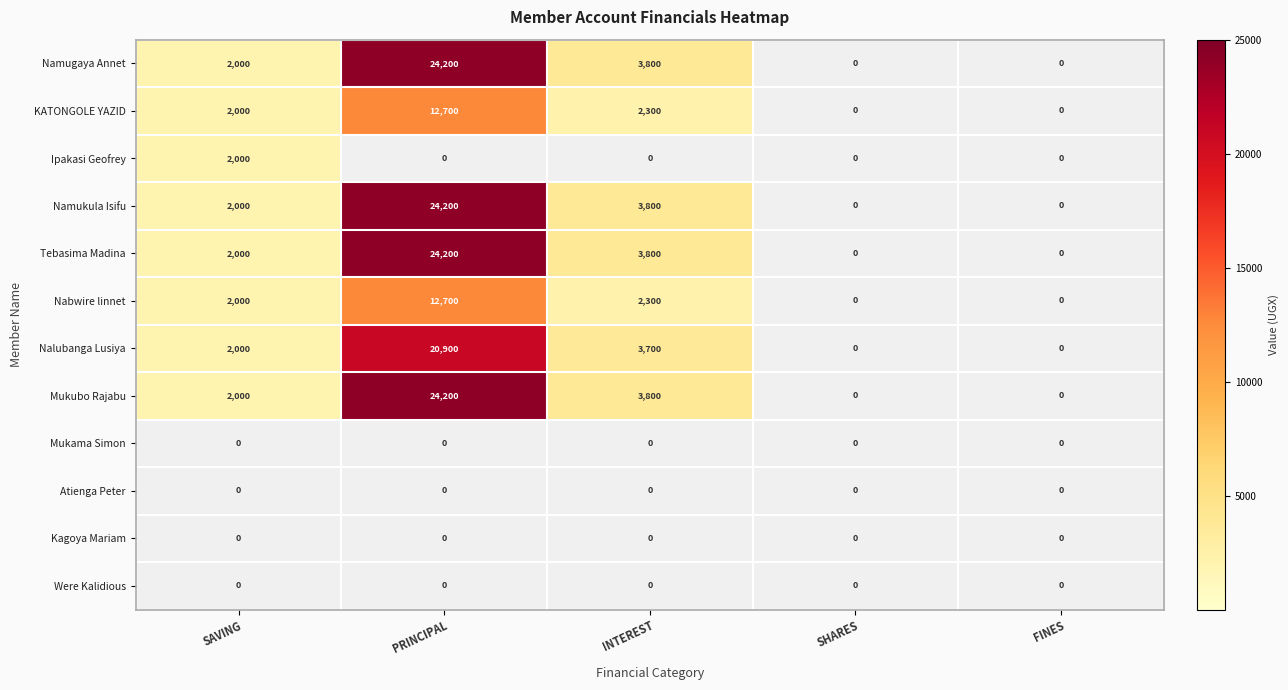

Is the value of KATONGOLE YAZID at SAVING greater than the value of Tebasima Madina at SHARES?

Yes